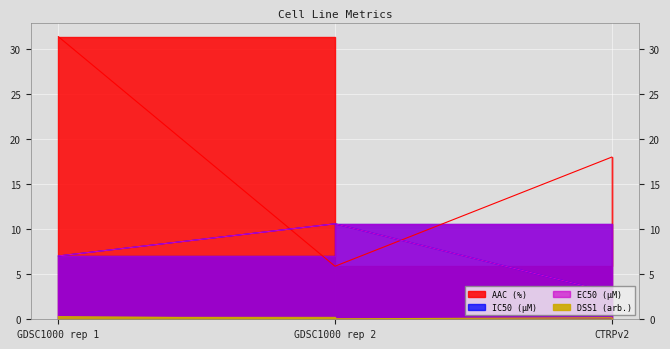

How many lines are shown in the chart?

4